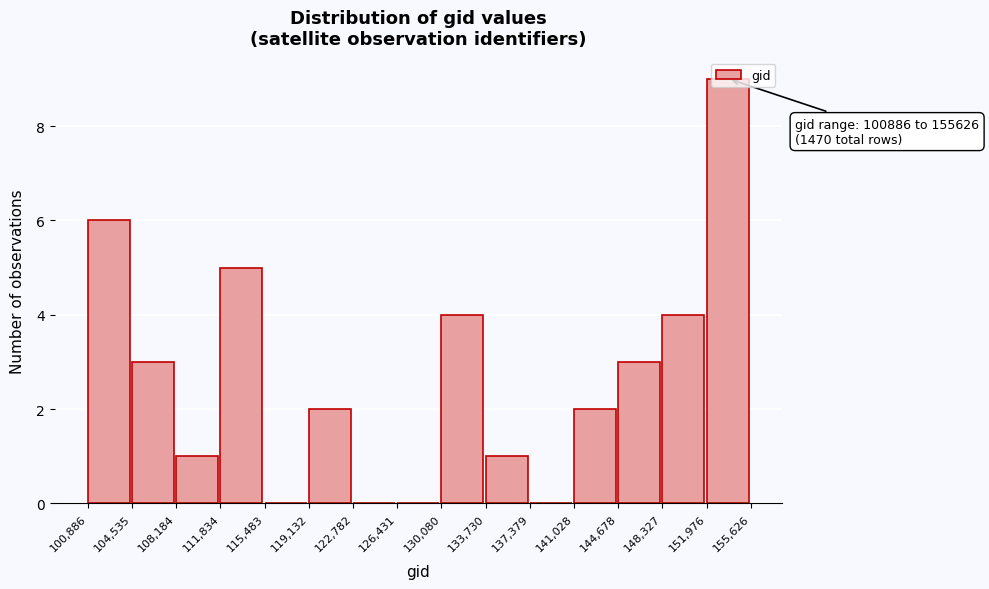

Which range on the x-axis has the tallest bar?

151,976 to 155,626